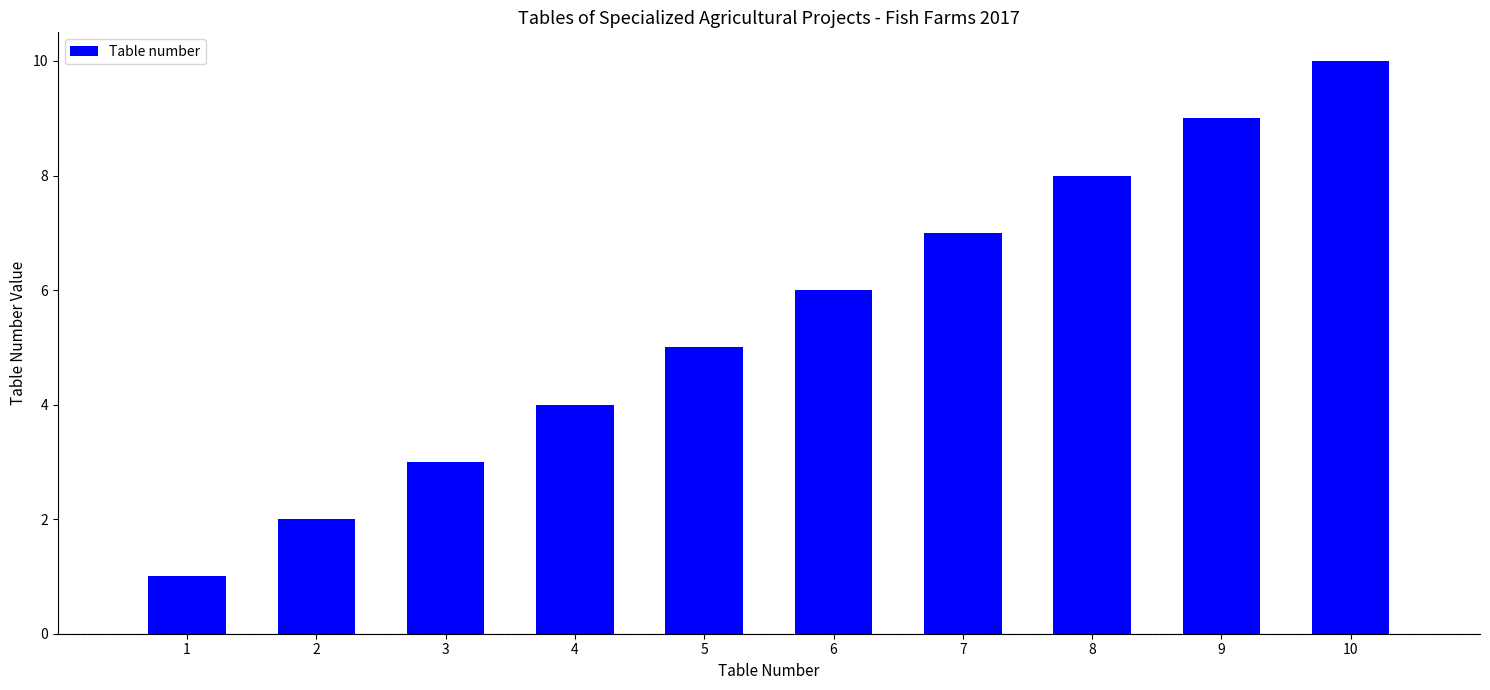

Is it true that the value at 1 is 1?

True